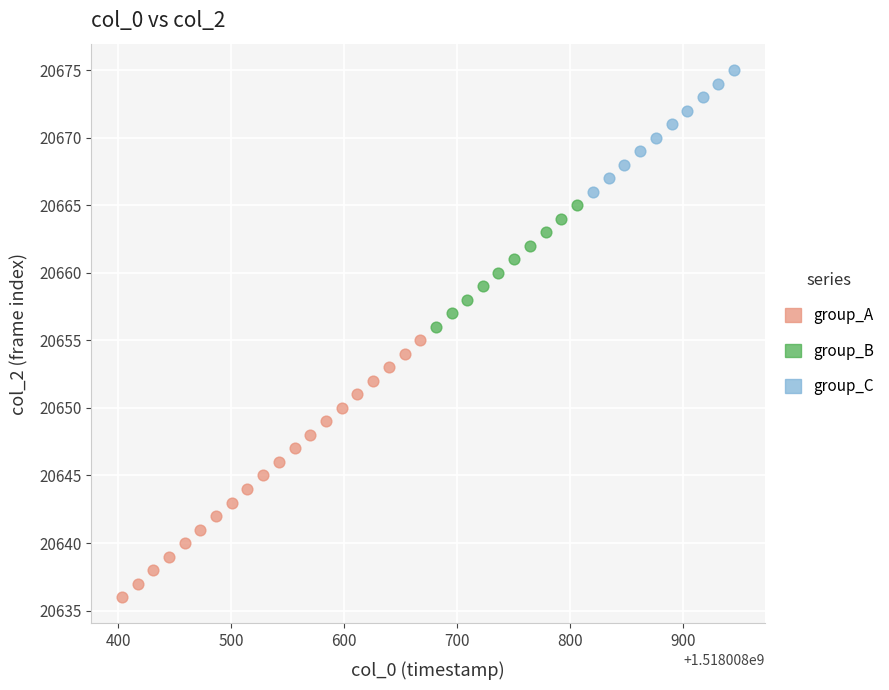

Which series reaches the minimum Y coordinate?

group_A